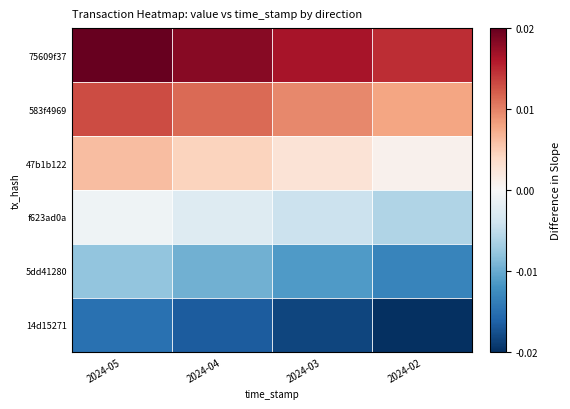

Rank the series at 2024-02 from highest to lowest value.

75609f37, 583f4969, 47b1b122, f623ad0a, 5dd41280, 14d15271